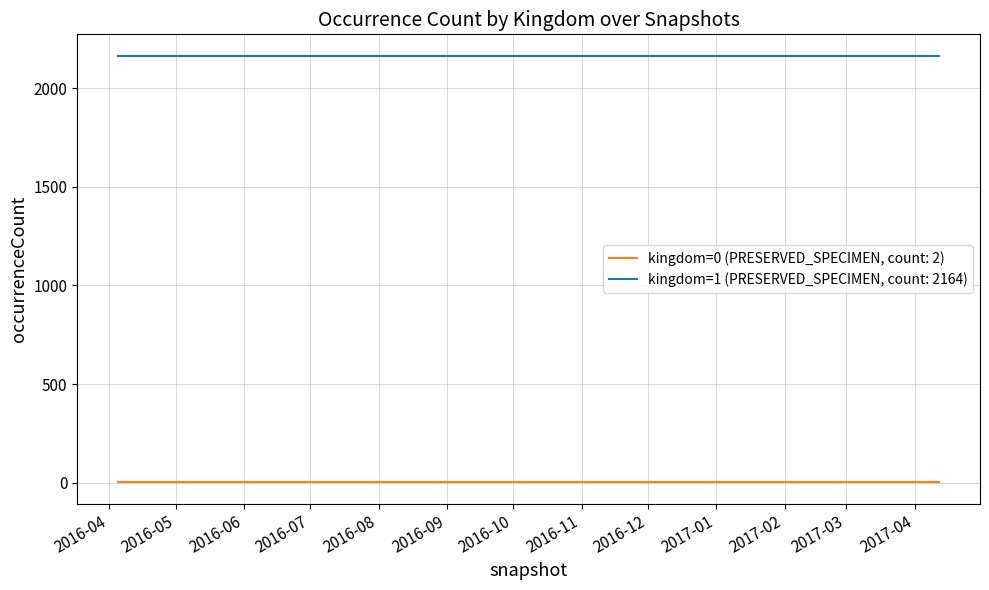

True or false: kingdom=0 (PRESERVED_SPECIMEN, count: 2) and kingdom=1 (PRESERVED_SPECIMEN, count: 2164) intersect in this chart.

False